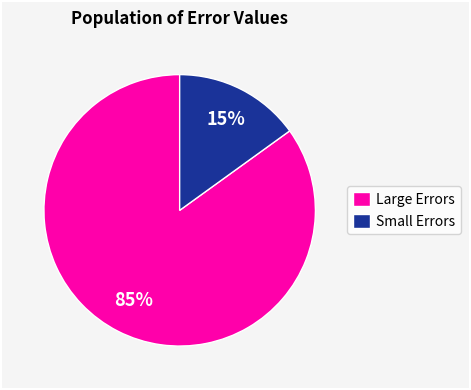

To the nearest percent, what percentage of the pie is Small Errors?

15%